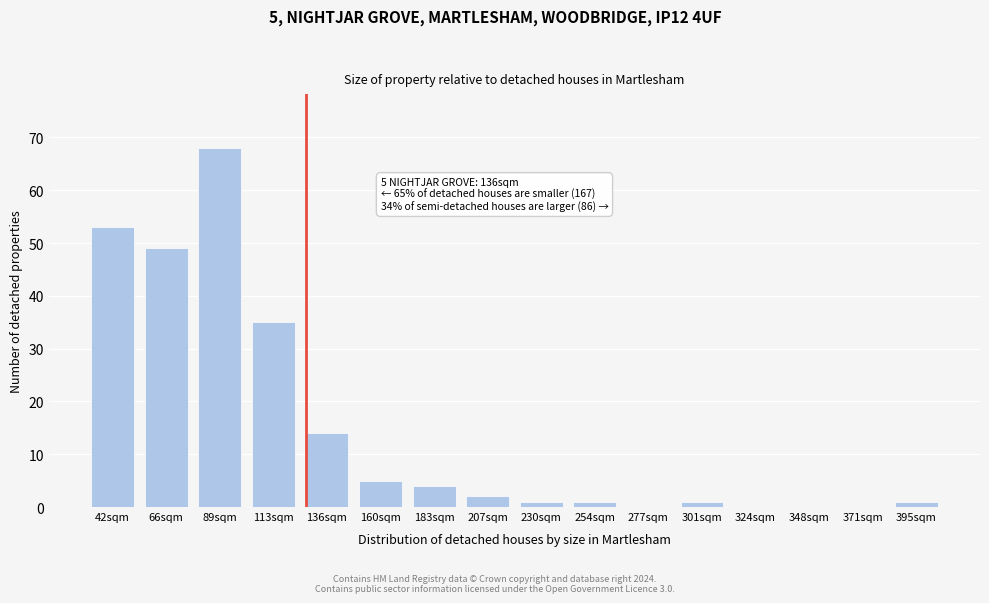

Reading left to right, list all the values displayed in this chart.

42sqm=53	66sqm=49	89sqm=68	113sqm=35	136sqm=14	160sqm=5	183sqm=4	207sqm=2	230sqm=1	254sqm=1	277sqm=0	301sqm=1	324sqm=0	348sqm=0	371sqm=0	395sqm=1